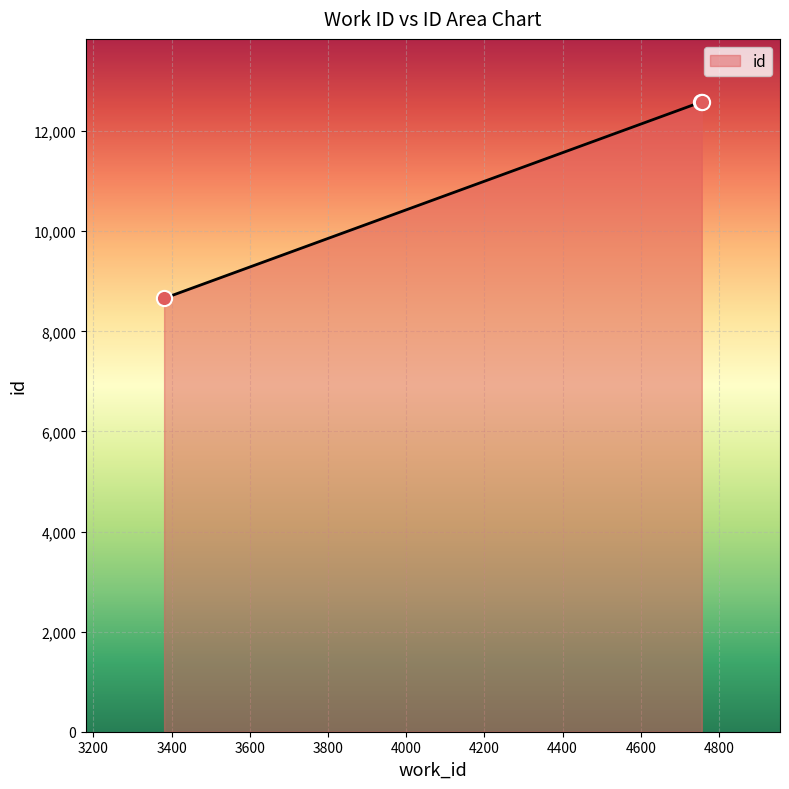

What is the difference between the second highest and minimum values?

3925